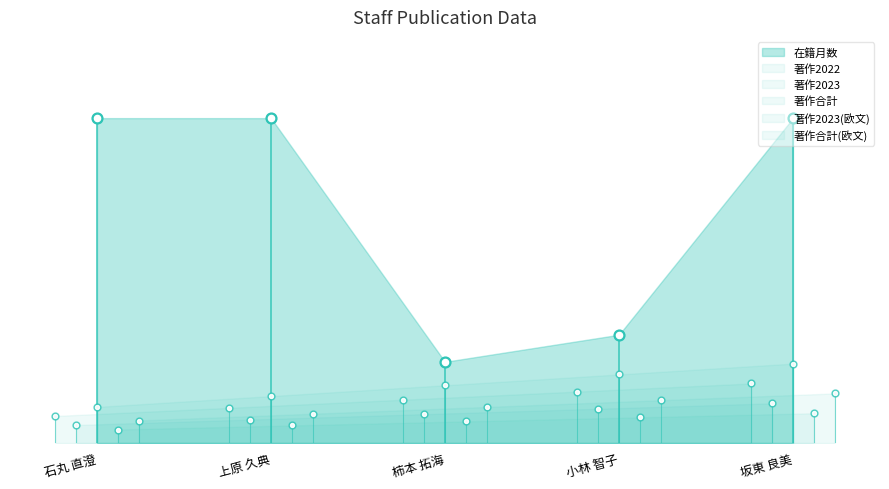

Which series contains the highest Y value?

在籍月数